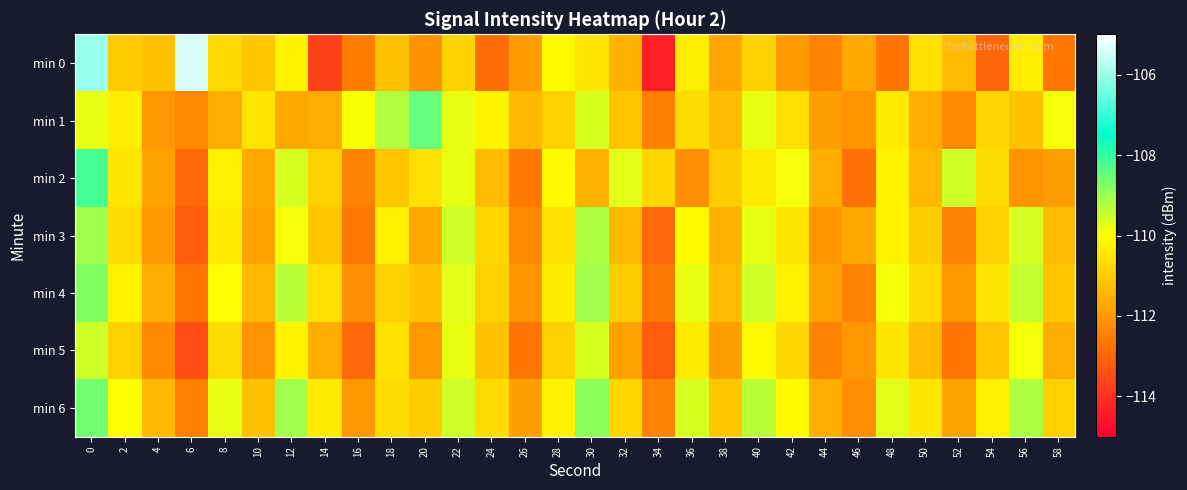

Reading right to left, transcribe all the data shown in this chart.

min 0: 58=-112.7	56=-110.4	54=-113.0	52=-111.3	50=-110.6	48=-112.7	46=-111.7	44=-112.4	42=-112.0	40=-110.9	38=-111.8	36=-110.4	34=-114.4	32=-111.5	30=-110.5	28=-110.1	26=-111.9	24=-112.8	22=-110.8	20=-112.1	18=-111.2	16=-112.5	14=-113.7	12=-110.2	10=-111.1	8=-110.7	6=-105.4	4=-111.2	2=-111.0	0=-106.0
min 1: 58=-109.9	56=-111.2	54=-110.8	52=-112.3	50=-111.6	48=-110.4	46=-112.1	44=-111.9	42=-110.6	40=-109.8	38=-111.3	36=-110.7	34=-112.5	32=-111.1	30=-109.6	28=-110.9	26=-111.4	24=-110.2	22=-109.8	20=-108.5	18=-109.2	16=-109.9	14=-111.6	12=-111.7	10=-110.5	8=-111.6	6=-112.3	4=-112.0	2=-110.3	0=-109.8
min 2: 58=-111.9	56=-112.1	54=-110.7	52=-109.5	50=-111.4	48=-110.2	46=-112.8	44=-111.6	42=-109.9	40=-110.4	38=-111.0	36=-112.2	34=-110.8	32=-109.7	30=-111.5	28=-110.1	26=-112.6	24=-111.3	22=-109.8	20=-110.6	18=-111.1	16=-112.4	14=-110.9	12=-109.6	10=-111.7	8=-110.3	6=-112.9	4=-111.8	2=-110.5	0=-108.2
min 3: 58=-111.3	56=-109.6	54=-110.9	52=-112.4	50=-111.0	48=-110.2	46=-111.7	44=-112.1	42=-110.5	40=-109.8	38=-111.5	36=-110.1	34=-112.9	32=-111.4	30=-109.2	28=-110.6	26=-112.3	24=-110.8	22=-109.5	20=-111.7	18=-110.3	16=-112.6	14=-111.1	12=-109.9	10=-111.8	8=-110.4	6=-113.2	4=-112.0	2=-110.7	0=-109.1
min 4: 58=-111.1	56=-109.4	54=-110.5	52=-112.0	50=-110.7	48=-109.9	46=-112.4	44=-111.8	42=-110.3	40=-109.5	38=-111.3	36=-109.8	34=-112.6	32=-111.0	30=-109.1	28=-110.4	26=-112.1	24=-110.9	22=-109.7	20=-111.2	18=-110.9	16=-112.2	14=-110.6	12=-109.3	10=-111.4	8=-110.0	6=-112.7	4=-111.6	2=-110.2	0=-108.8
min 5: 58=-111.6	56=-109.9	54=-111.1	52=-112.7	50=-111.3	48=-110.5	46=-112.0	44=-112.4	42=-110.8	40=-110.1	38=-111.9	36=-110.4	34=-113.2	32=-111.8	30=-109.6	28=-110.9	26=-112.7	24=-111.2	22=-109.8	20=-112.0	18=-110.6	16=-112.9	14=-111.6	12=-110.2	10=-112.1	8=-110.7	6=-113.5	4=-112.3	2=-110.9	0=-109.5
min 6: 58=-110.9	56=-109.2	54=-110.3	52=-111.8	50=-110.5	48=-109.7	46=-112.2	44=-111.6	42=-110.1	40=-109.3	38=-111.1	36=-109.6	34=-112.4	32=-110.8	30=-108.9	28=-110.2	26=-111.9	24=-110.7	22=-109.5	20=-111.0	18=-110.7	16=-112.0	14=-110.4	12=-109.1	10=-111.2	8=-109.8	6=-112.5	4=-111.4	2=-110.0	0=-108.6